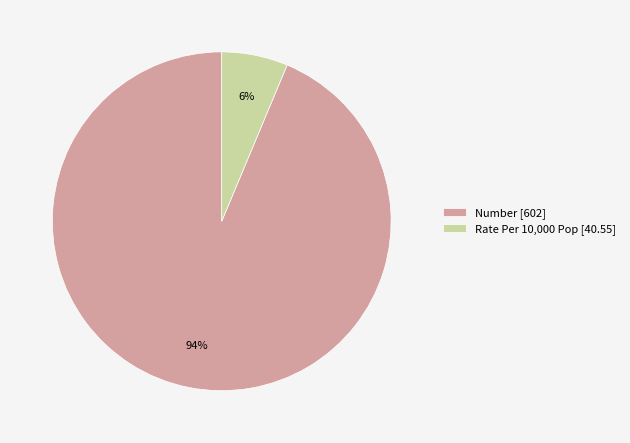

Which has a higher value, Rate Per 10,000 Pop or Number?

Number